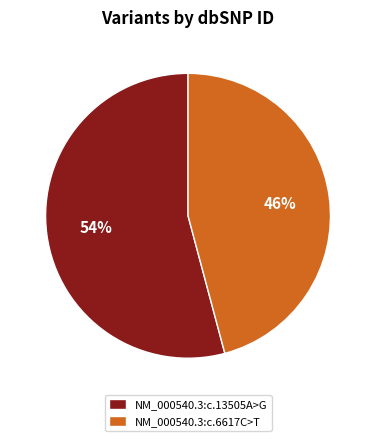

To the nearest percent, what is the difference between the NM_000540.3:c.6617C>T and NM_000540.3:c.13505A>G slice percentages?

8%